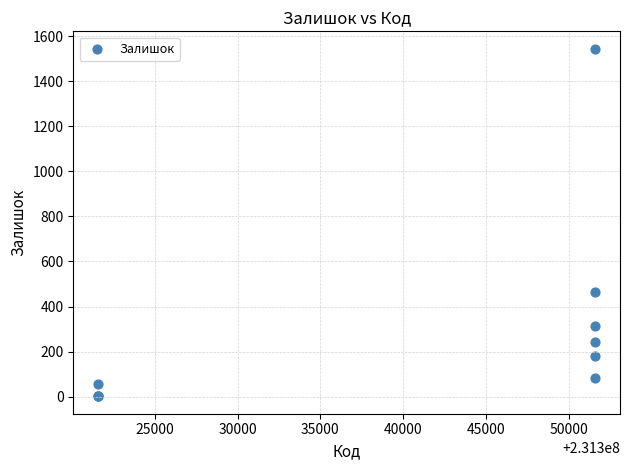

What Y value in the scatter plot is closest to 773?

465